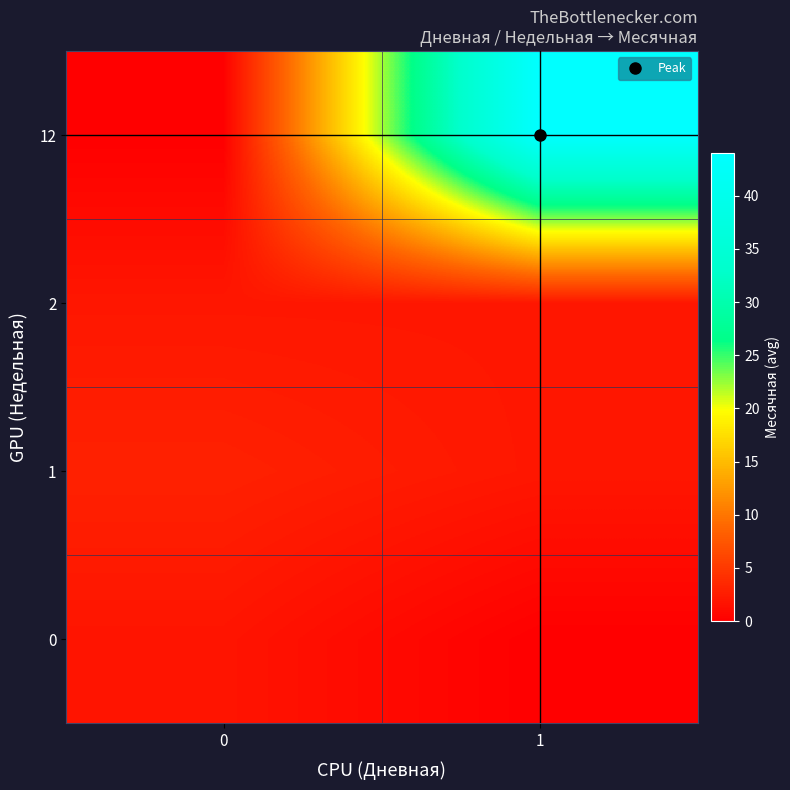

What is the difference between the highest and lowest values at 0?

2.9